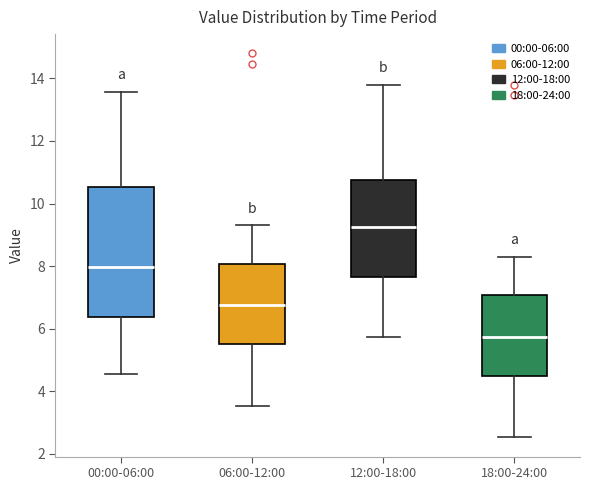

Reading left to right, transcribe this box plot: for each box, give where its median line is, the range the box spans, and where its two whiskers end, as read against the y-axis. The values are not printed on the chart, so give them approximately, as read against the axis.

00:00-06:00: median 8.0, box 6.4 to 10.6, whiskers 4.6 to 13.6
06:00-12:00: median 6.8, box 5.6 to 8.0, whiskers 3.6 to 9.4
12:00-18:00: median 9.2, box 7.6 to 10.8, whiskers 5.8 to 13.8
18:00-24:00: median 5.8, box 4.6 to 7.0, whiskers 2.6 to 8.4